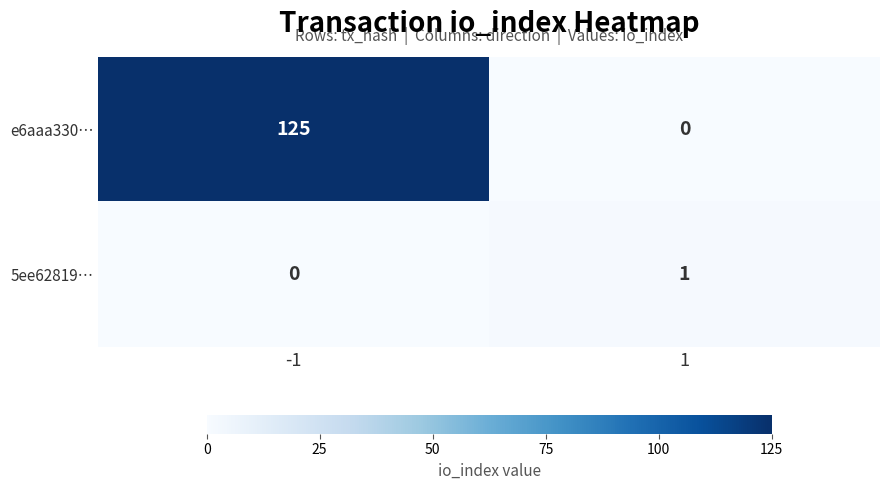

Rank the series by their average value, from lowest to highest.

5ee62819…, e6aaa330…